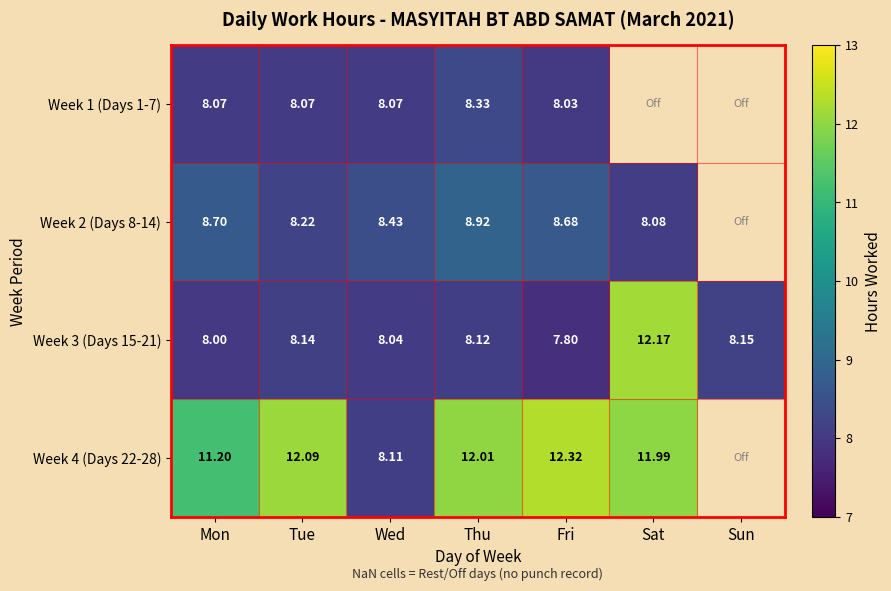

Rank the series at Wed from lowest to highest value.

Week 3 (Days 15-21), Week 1 (Days 1-7), Week 4 (Days 22-28), Week 2 (Days 8-14)